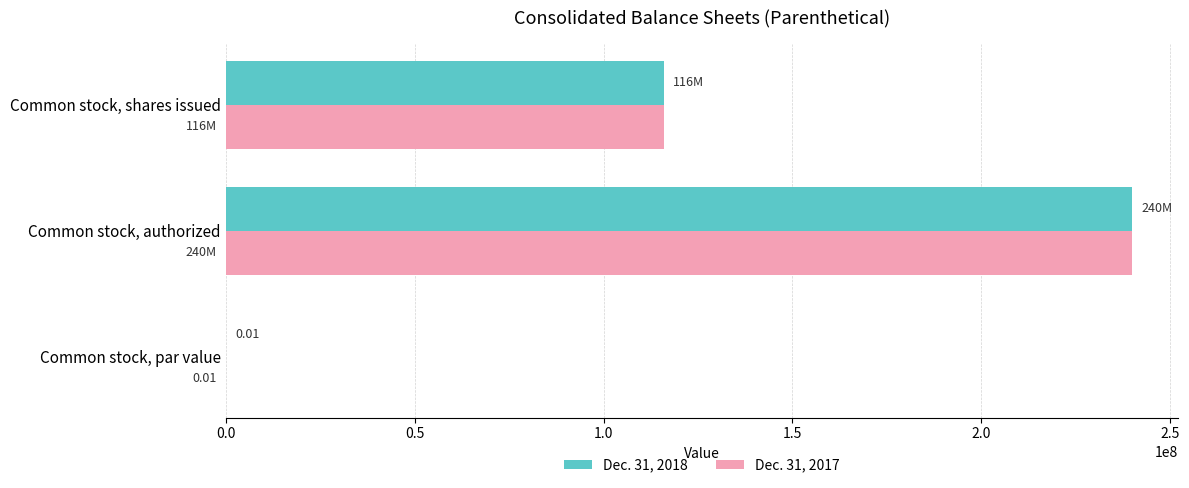

What is the sum of the Dec. 31, 2018 values at Common stock, authorized and Common stock, shares issued?

355900000.0